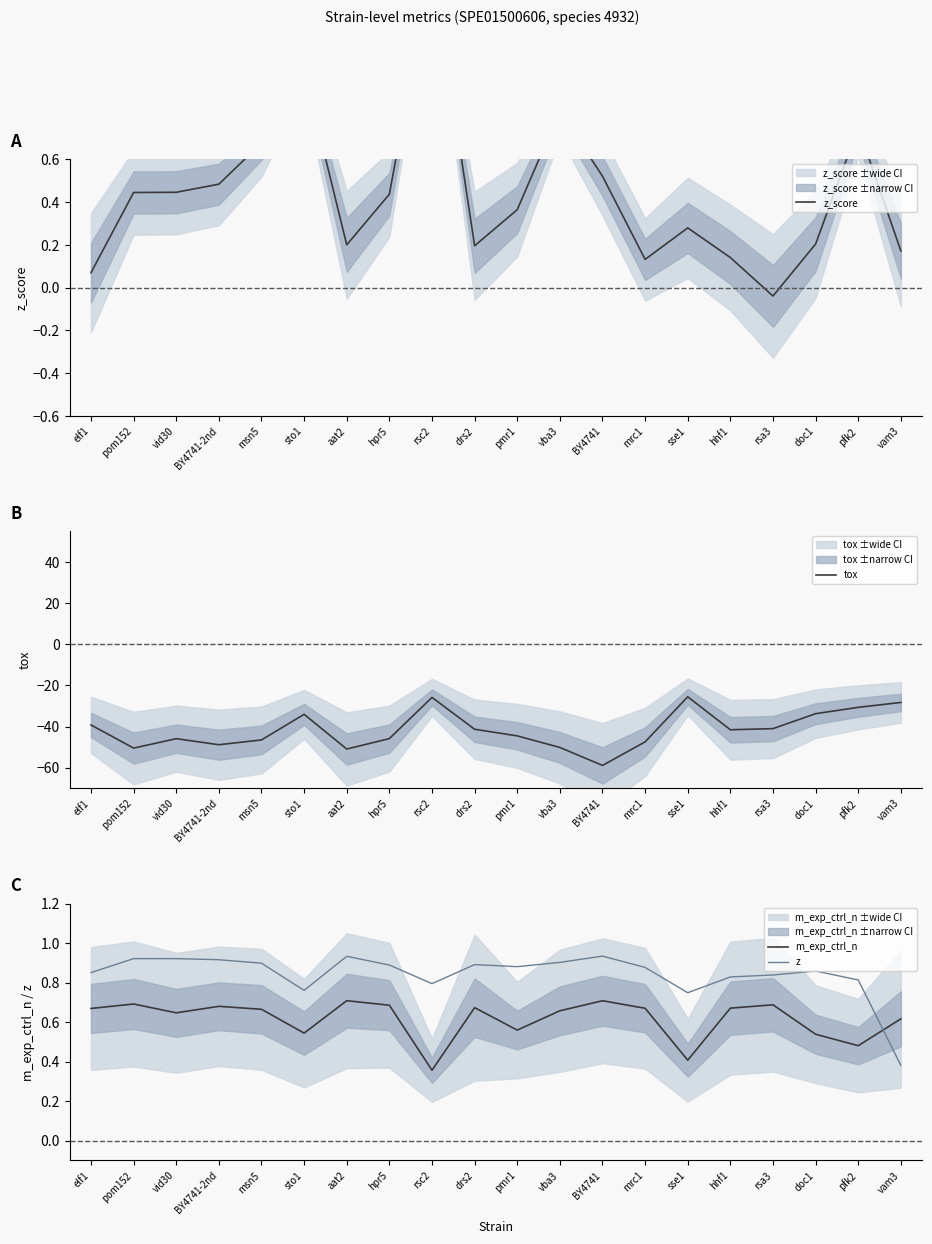

Is it true that z_score equals 0.6 at pom152?

False